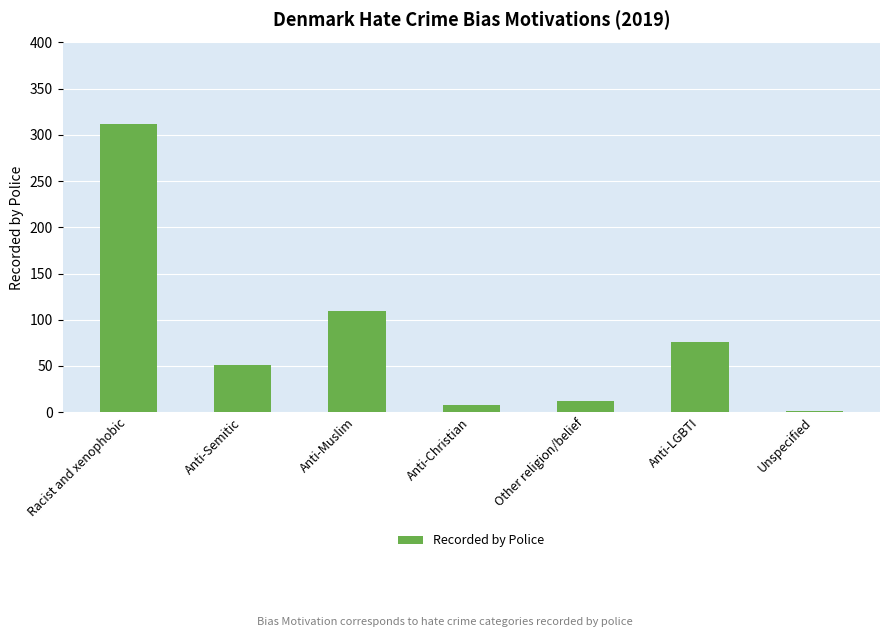

Which has a higher value, Anti-LGBTI or Racist and xenophobic?

Racist and xenophobic